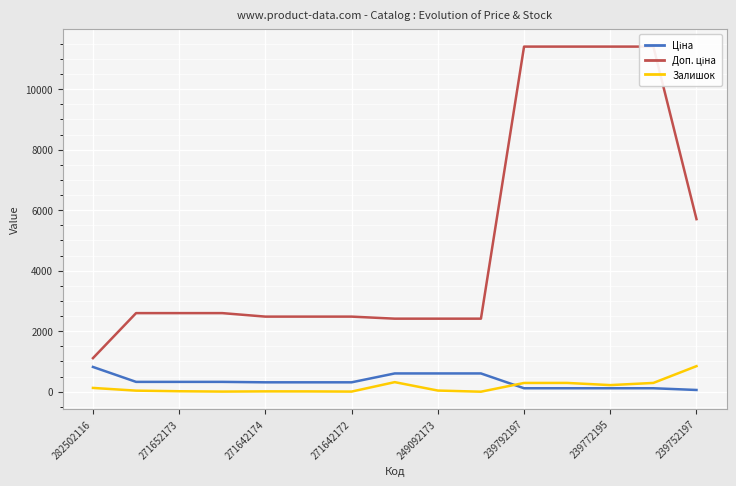

Is it true that Залишок equals 289.0 at 239792197?

True